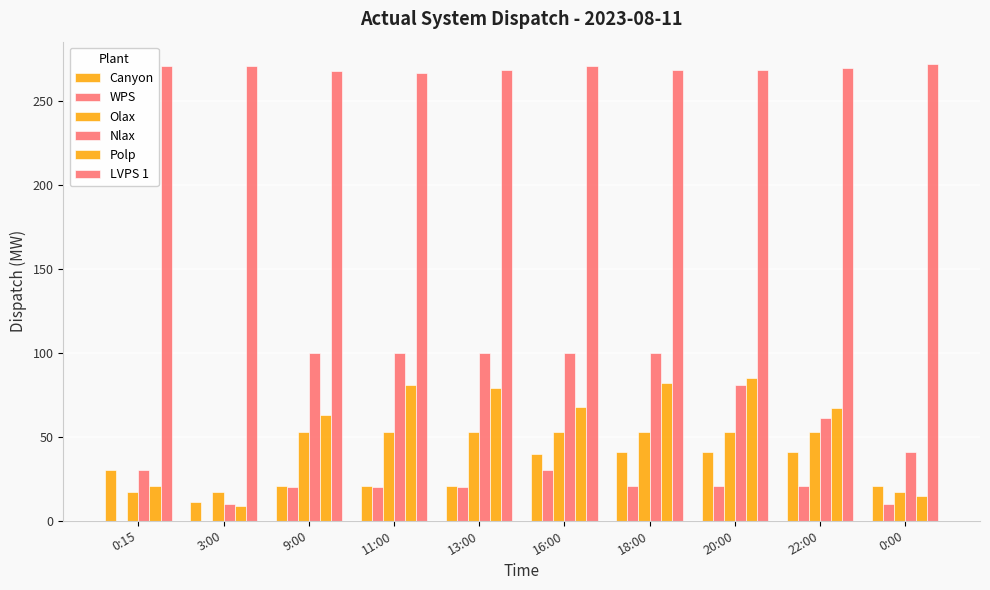

The value of Nlax at 22:00 is 61. True or false?

True